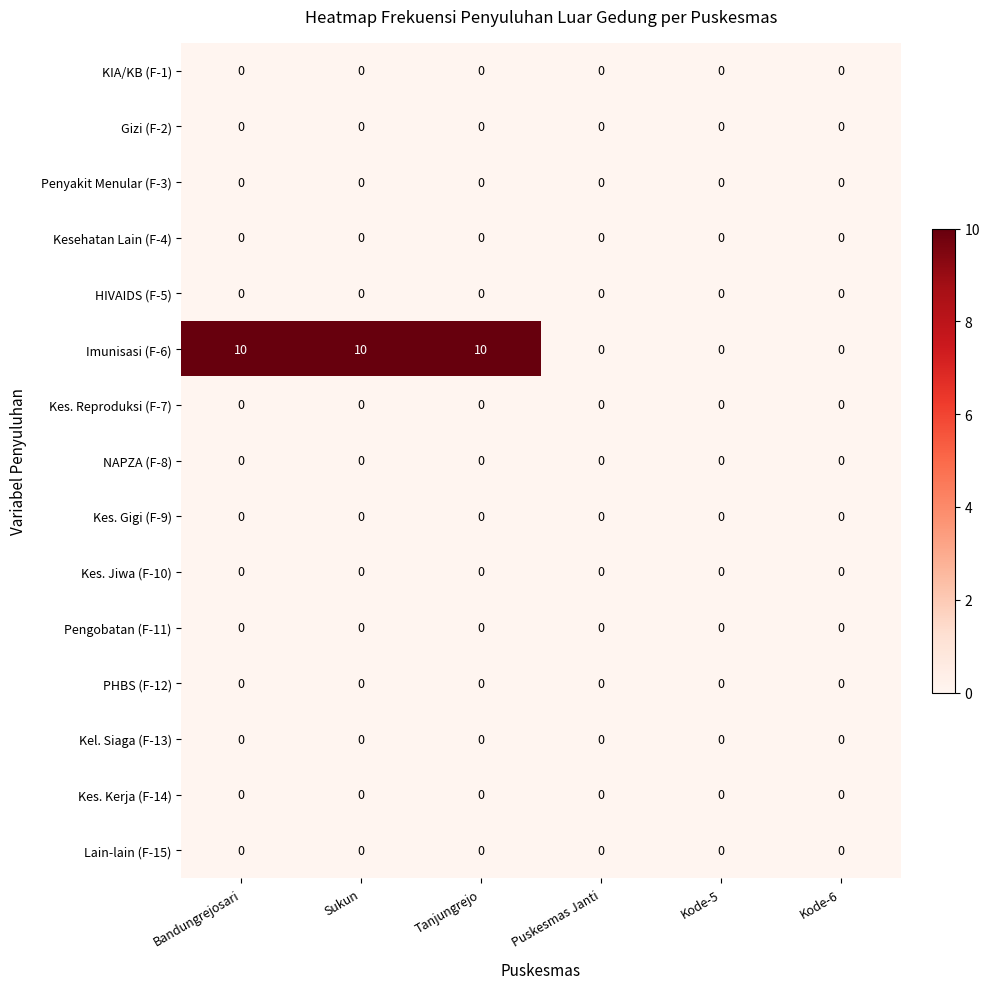

What is the greatest value displayed?

10